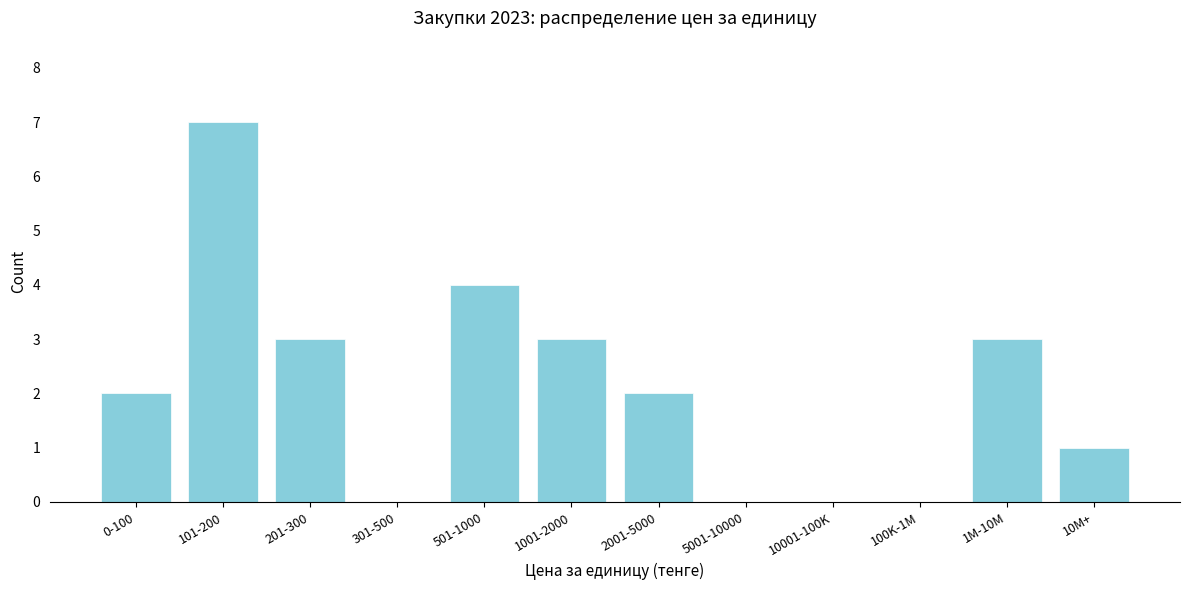

Reading right to left, extract all data points from this chart.

10M+=1	1M-10M=3	100K-1M=0	10001-100K=0	5001-10000=0	2001-5000=2	1001-2000=3	501-1000=4	301-500=0	201-300=3	101-200=7	0-100=2